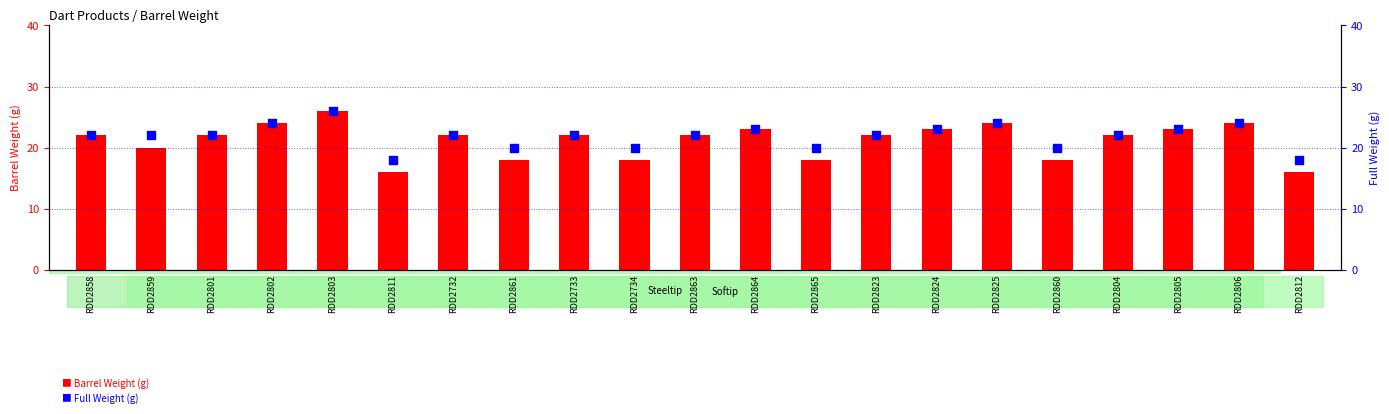

Is the value of Barrel Weight (g) at RDD2861 greater than the value of Full Weight (g) at RDD2825?

No